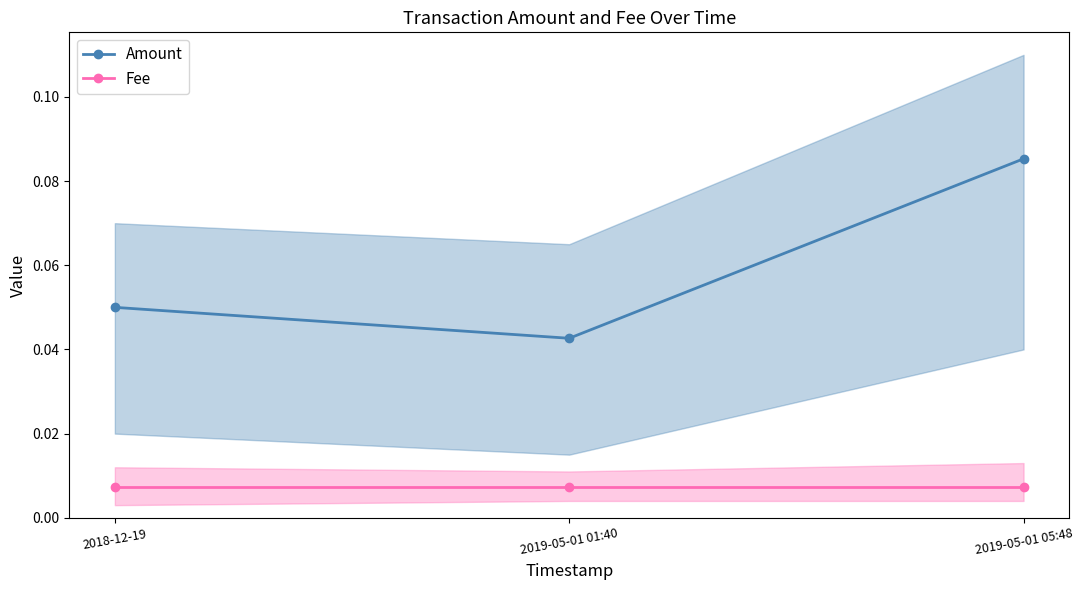

Reading left to right, what are all the values shown in this chart?

Amount: 2018-12-19=0.1	2019-05-01 01:40=0.0	2019-05-01 05:48=0.1
Fee: 2018-12-19=0.0	2019-05-01 01:40=0.0	2019-05-01 05:48=0.0